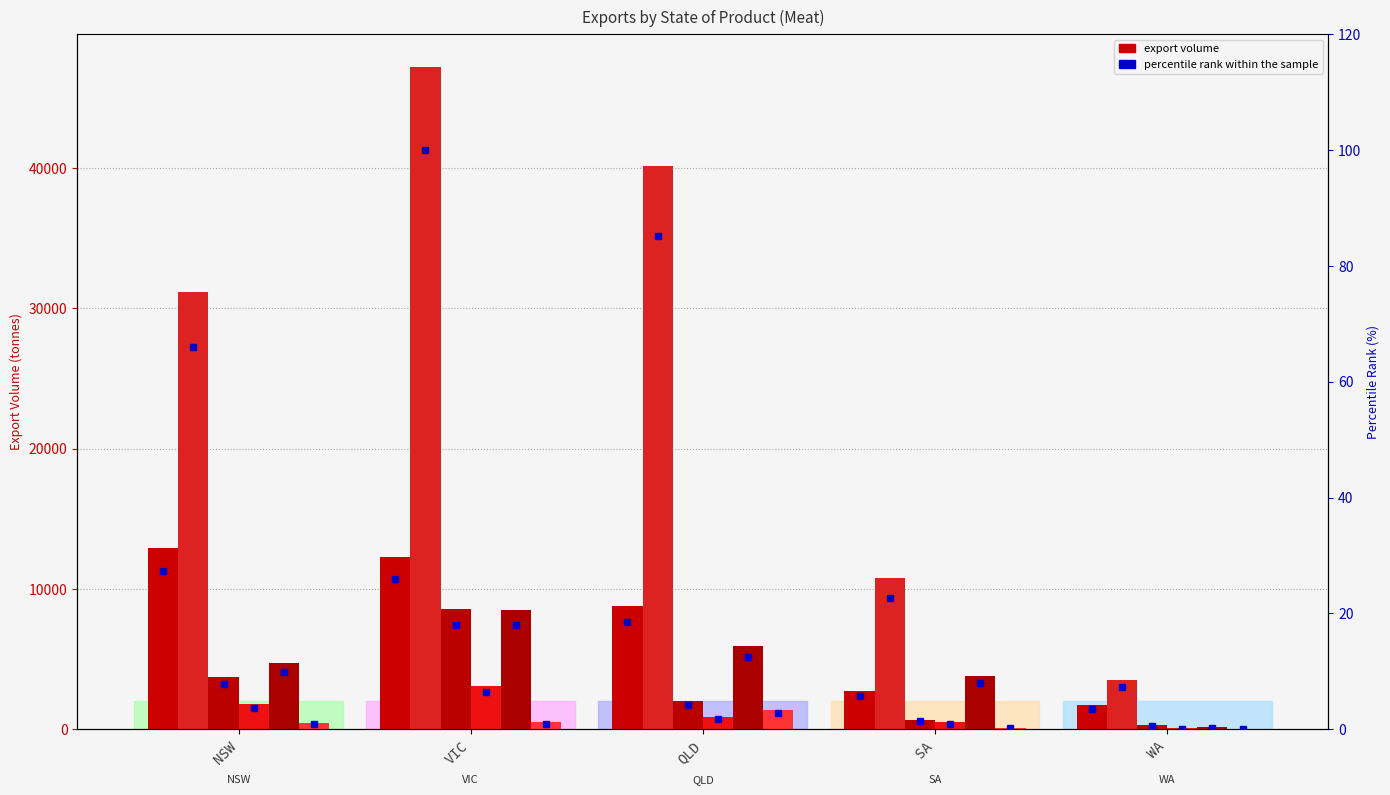

What is the approximate value of Total at VIC?

47181.8